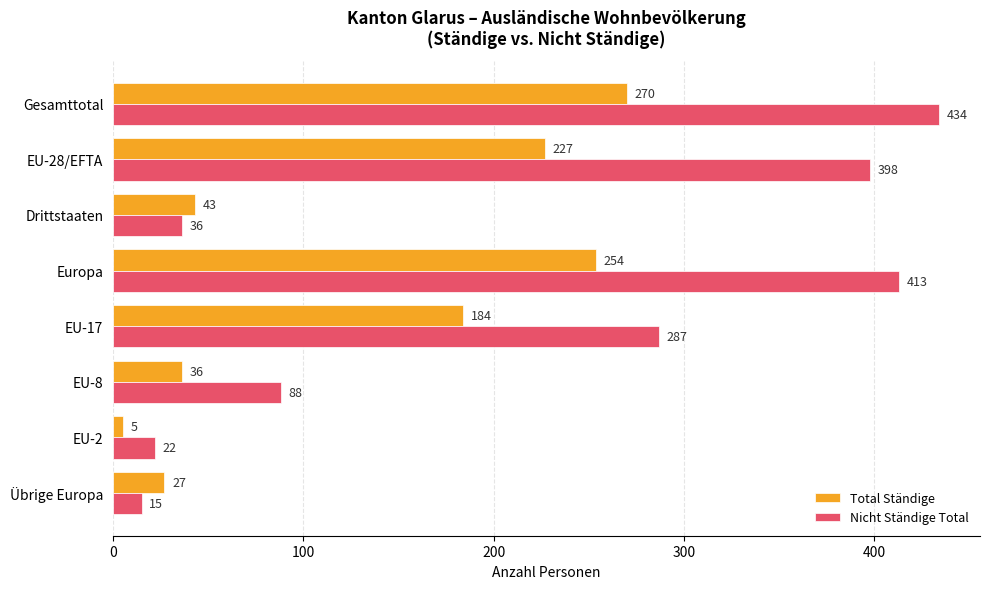

What is the sum of the Total Ständige values at Europa and EU-17?

438